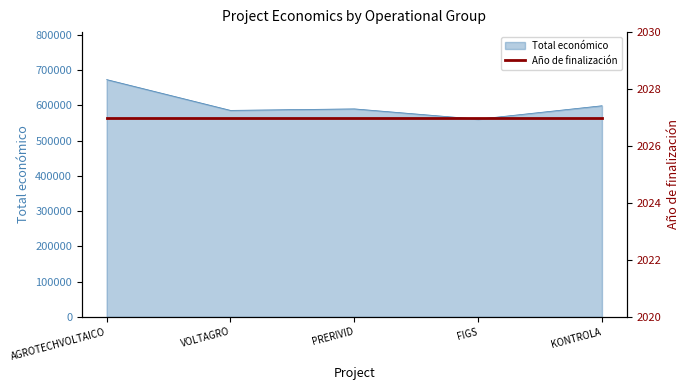

What is the sum of all values?

3007124